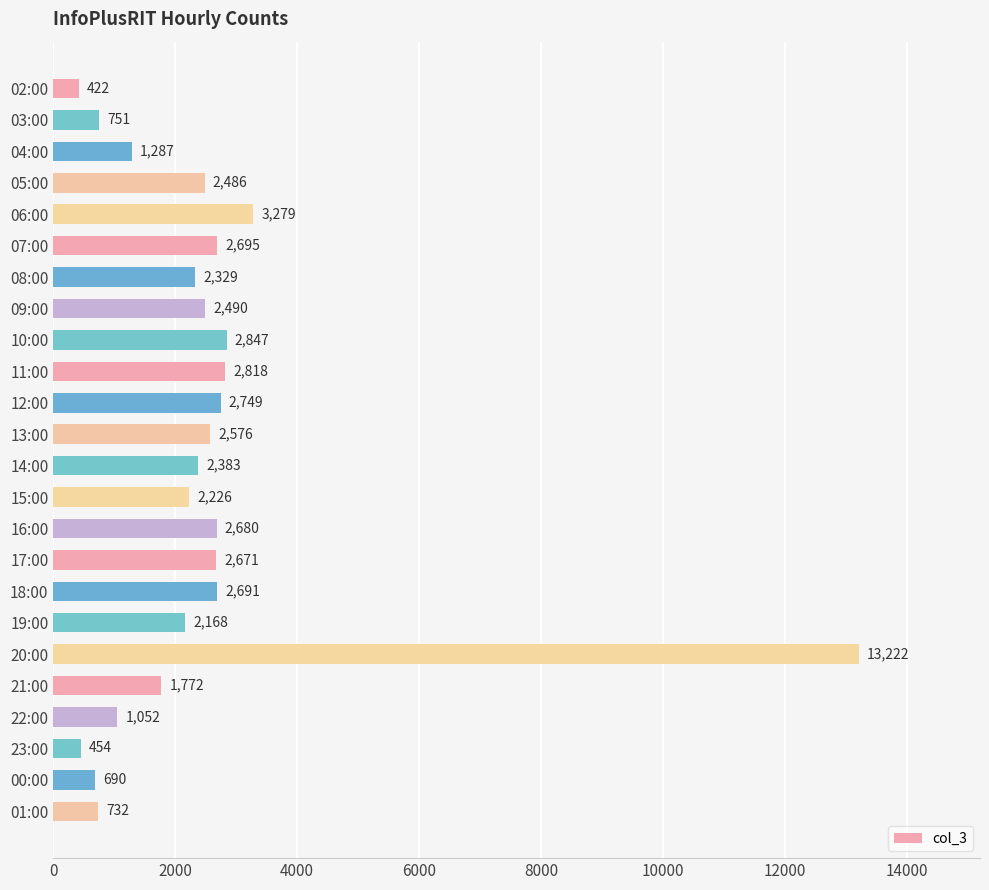

Is it true that the value at 02:00 is 422?

True